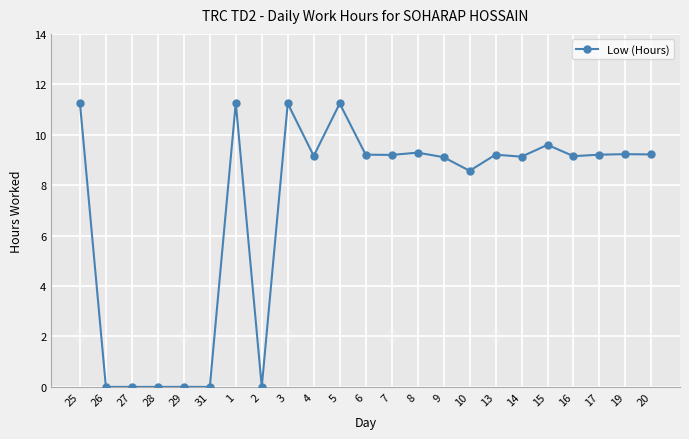

Which has a higher value, 15 or 13?

15